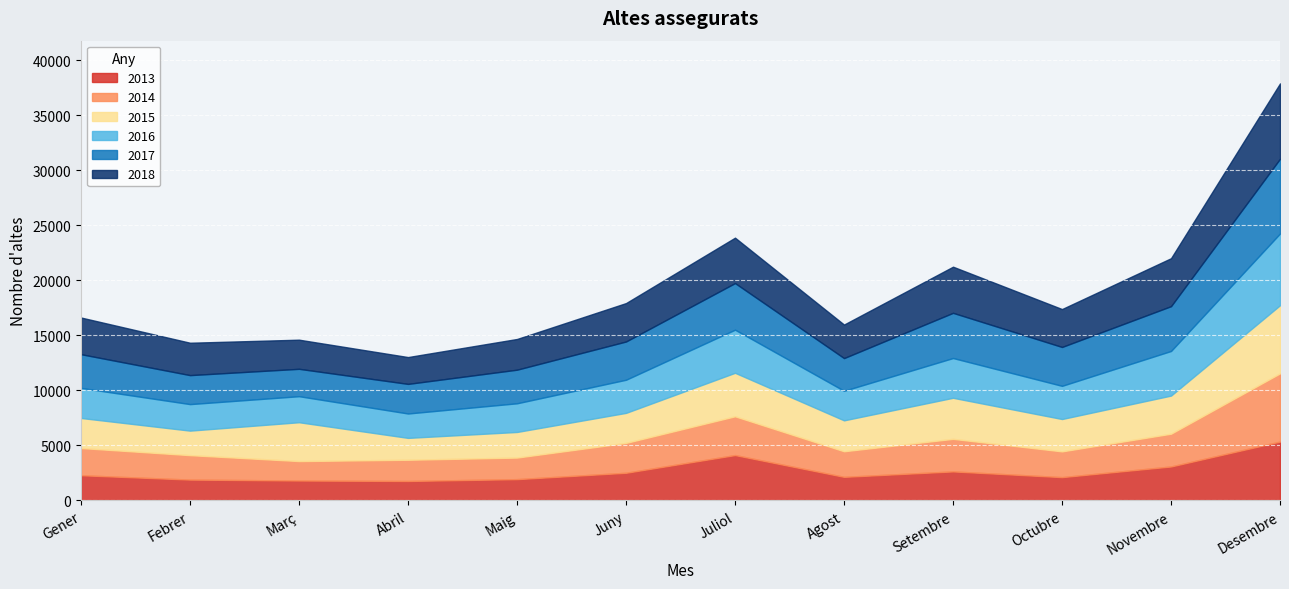

Rank the series at Juny from highest to lowest value.

2018, 2017, 2016, 2015, 2014, 2013